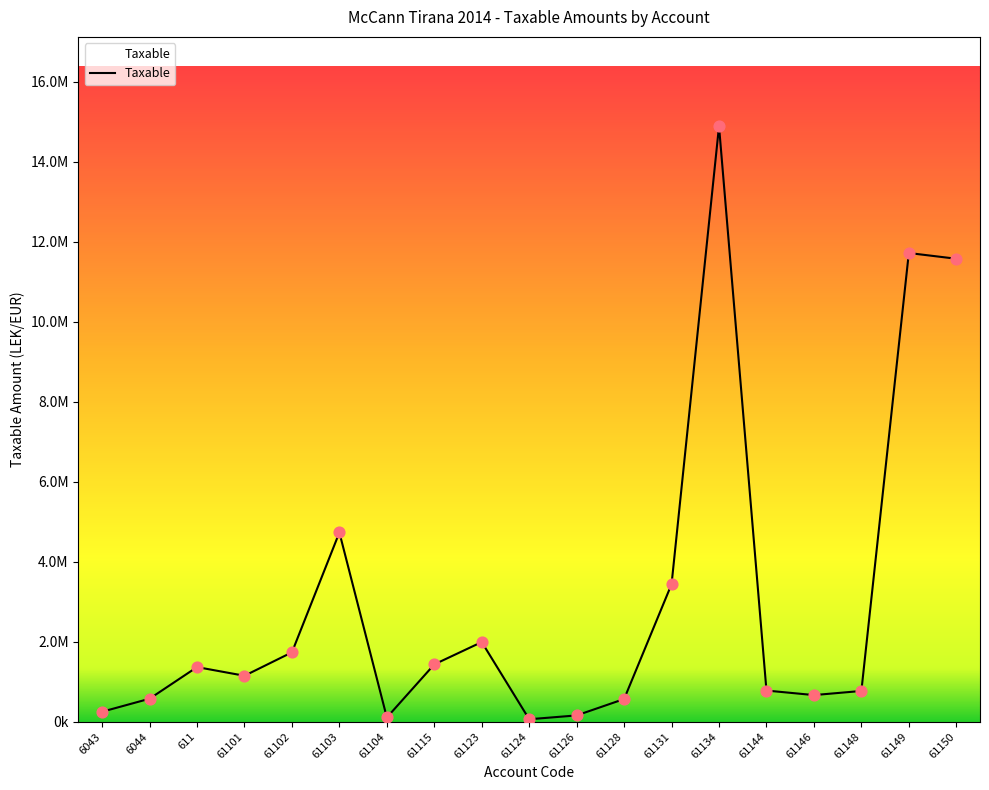

What is the ratio of the value at 611 to the value at 61149?

0.1